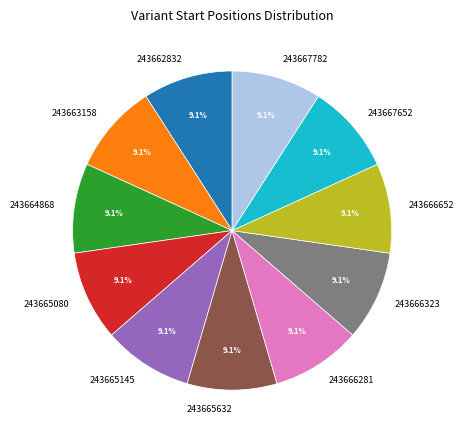

Does any single category account for the majority?

No